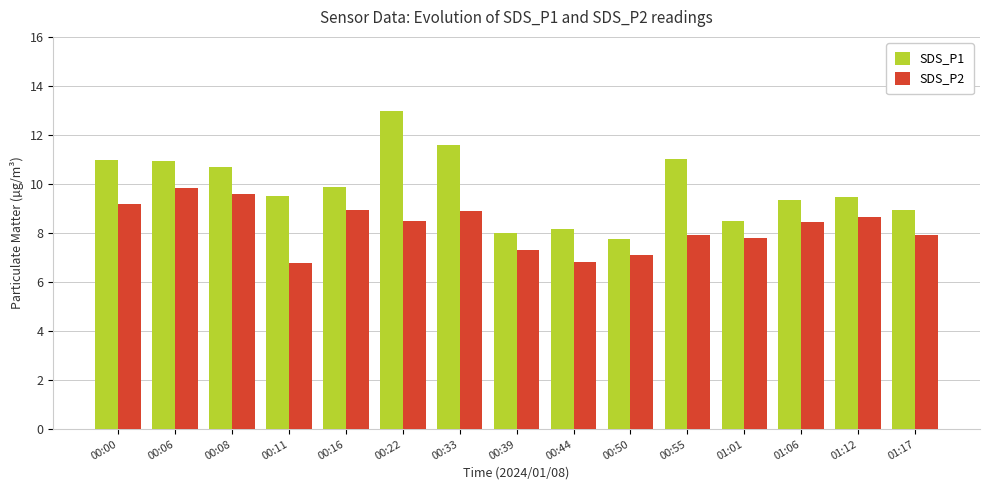

The value of SDS_P1 at 00:08 is 19.2. True or false?

False